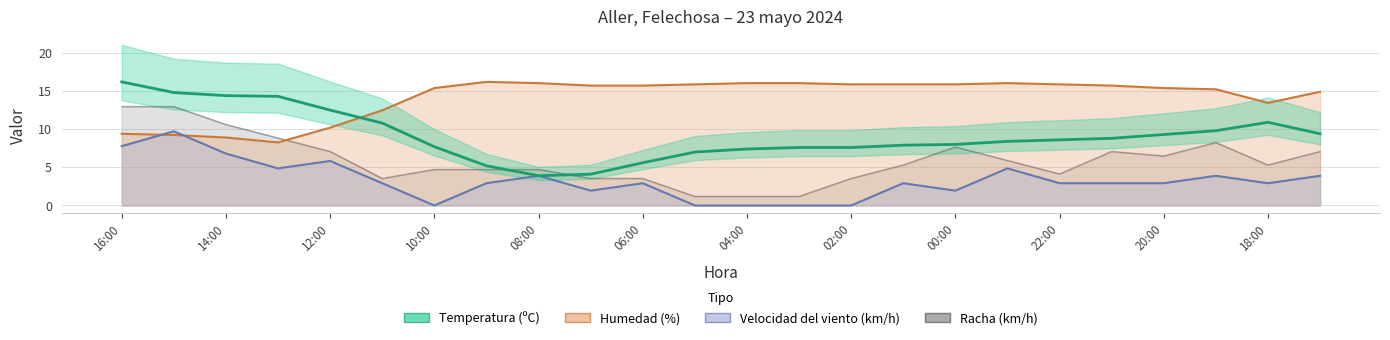

After their last crossing, which series has the higher values: Temperatura (ºC) or Humedad (%)?

Humedad (%)